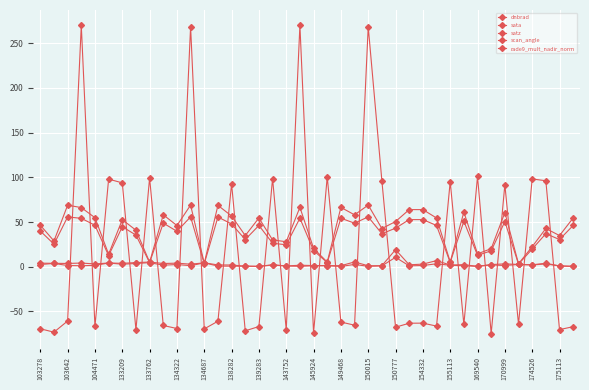

How many data points in sata are less than -63?

21